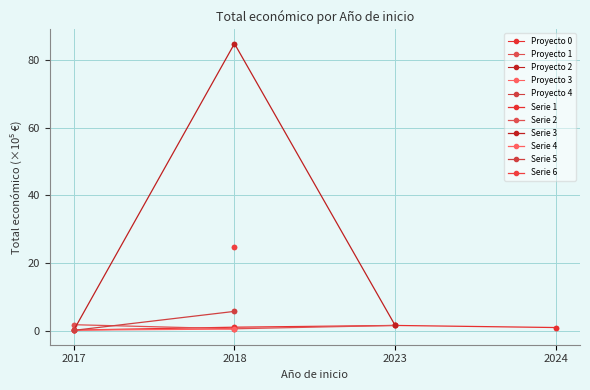

True or false: Serie 6 and Serie 3 intersect in this chart.

False